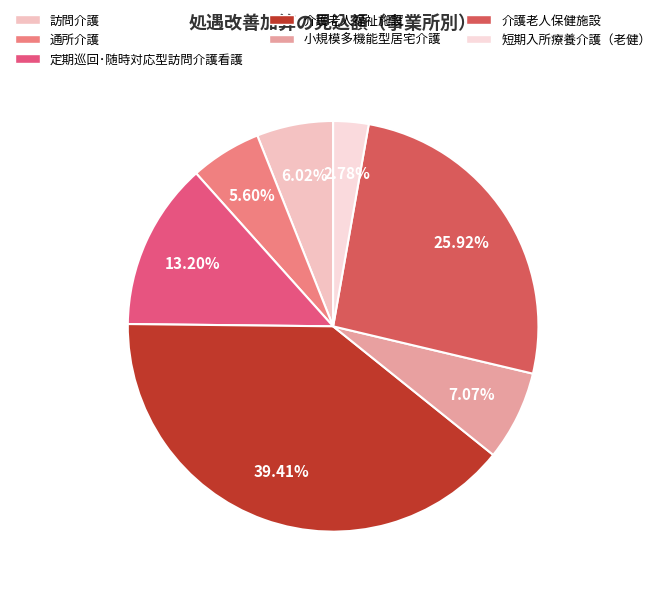

How many segments does this pie chart have?

7